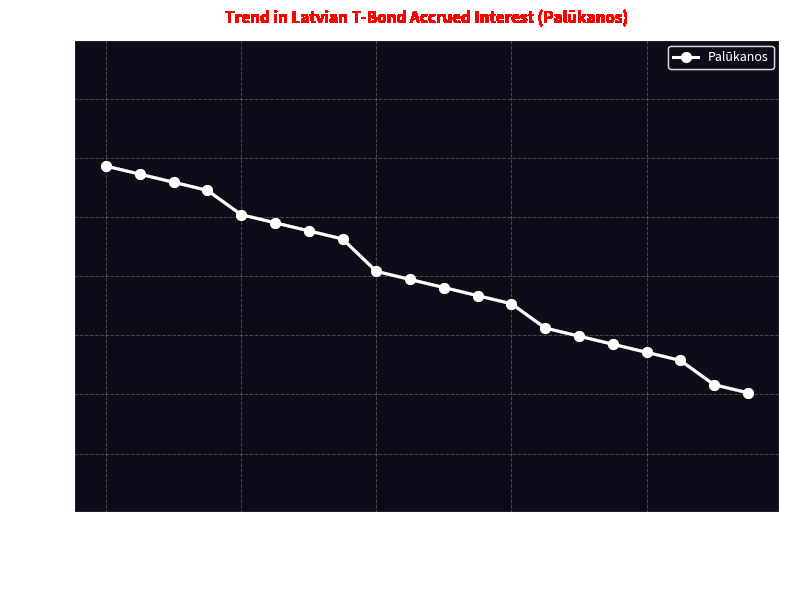

What is the sum of all values?

4.8